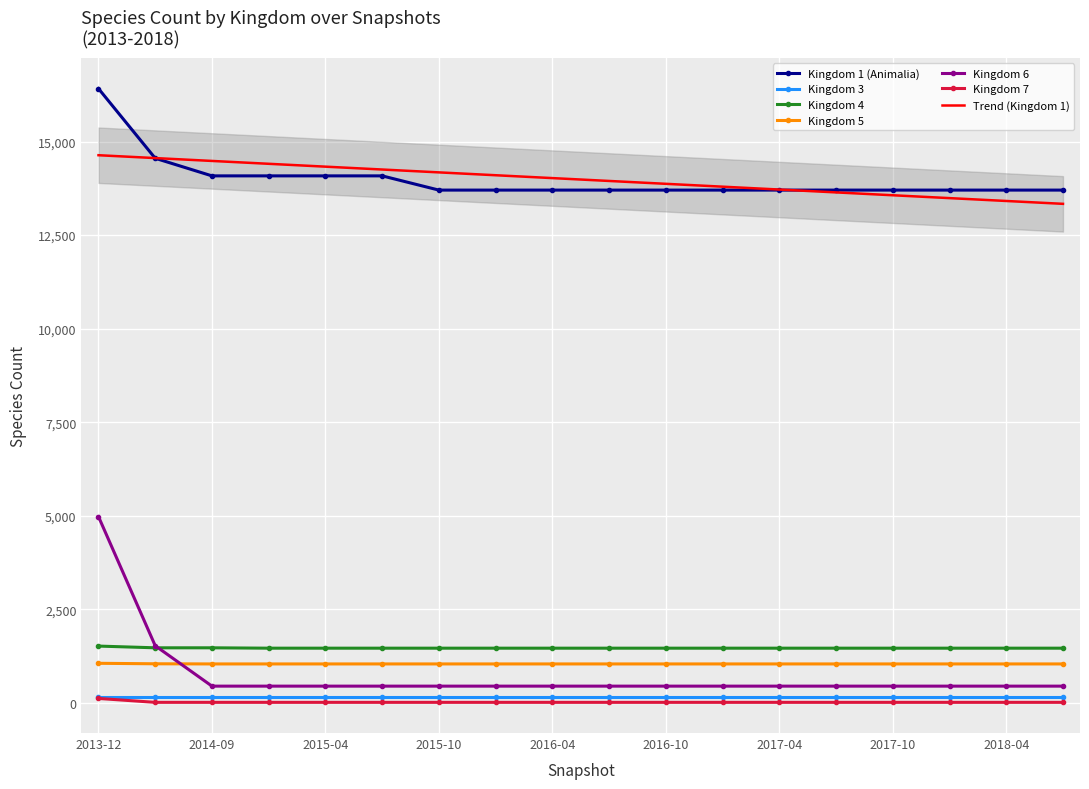

Which label corresponds to the smallest value in the chart?

2014-03-28